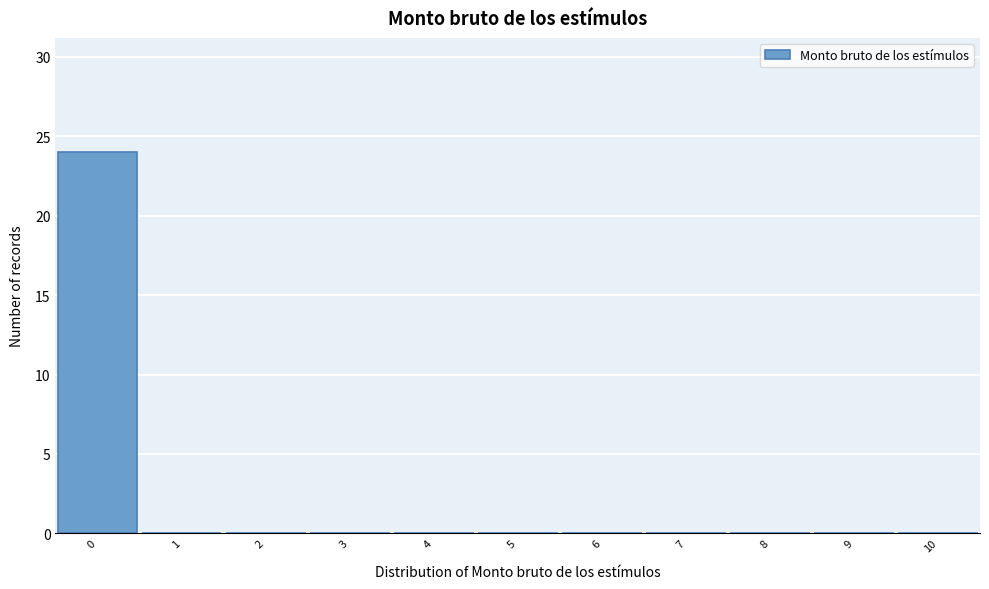

Reading left to right, transcribe this chart: for each bar, give the range it covers on the x-axis and its height. The values are not printed on the chart, so give them approximately, as read against the axis.

-0.5 to 0.5: 24
0.5 to 1.5: 0
1.5 to 2.5: 0
2.5 to 3.5: 0
3.5 to 4.5: 0
4.5 to 5.5: 0
5.5 to 6.5: 0
6.5 to 7.5: 0
7.5 to 8.5: 0
8.5 to 9.5: 0
9.5 to 10.5: 0